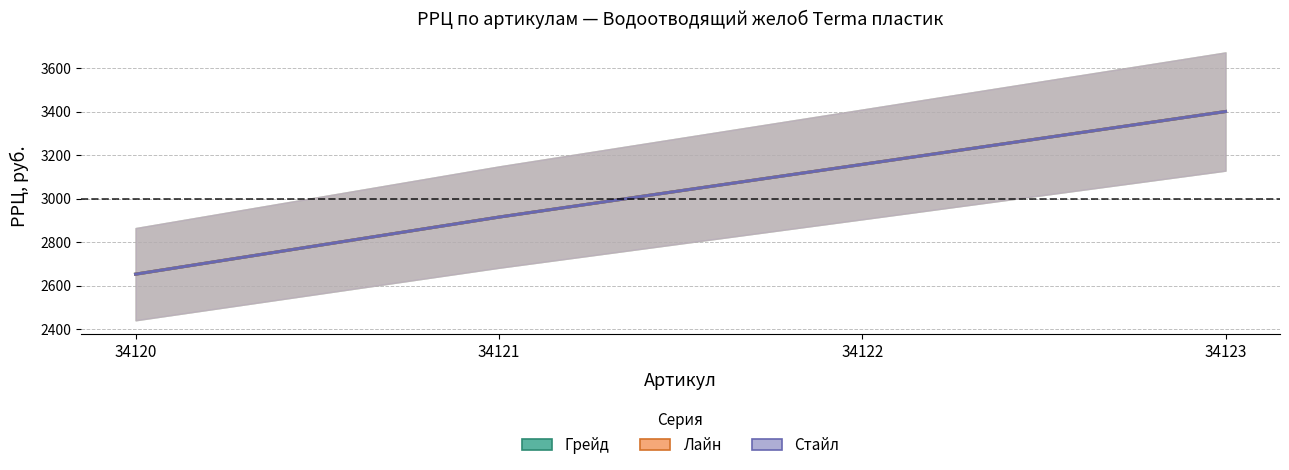

Rank the categories by Грейд value from lowest to highest.

34120, 34121, 34122, 34123